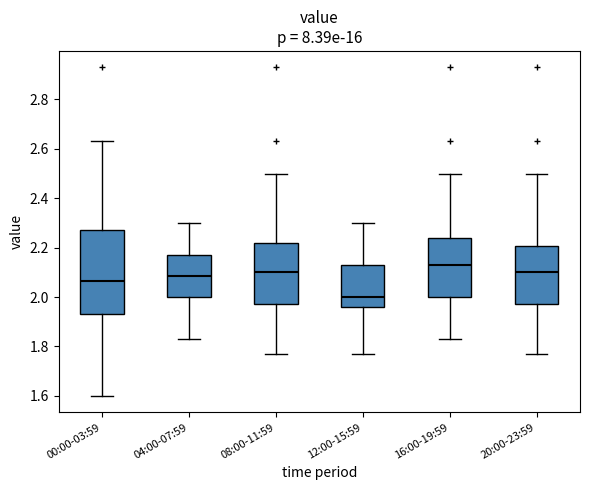

Reading left to right, read every box against the y-axis: the position of its median line, the range the box covers, and the ends of its whiskers. The values are not printed on the chart, so give them approximately, as read against the axis.

00:00-03:59: median 2.06, box 1.94 to 2.28, whiskers 1.60 to 2.64
04:00-07:59: median 2.08, box 2.00 to 2.18, whiskers 1.84 to 2.30
08:00-11:59: median 2.10, box 1.98 to 2.22, whiskers 1.78 to 2.50
12:00-15:59: median 2.00, box 1.96 to 2.14, whiskers 1.78 to 2.30
16:00-19:59: median 2.14, box 2.00 to 2.24, whiskers 1.84 to 2.50
20:00-23:59: median 2.10, box 1.98 to 2.20, whiskers 1.78 to 2.50